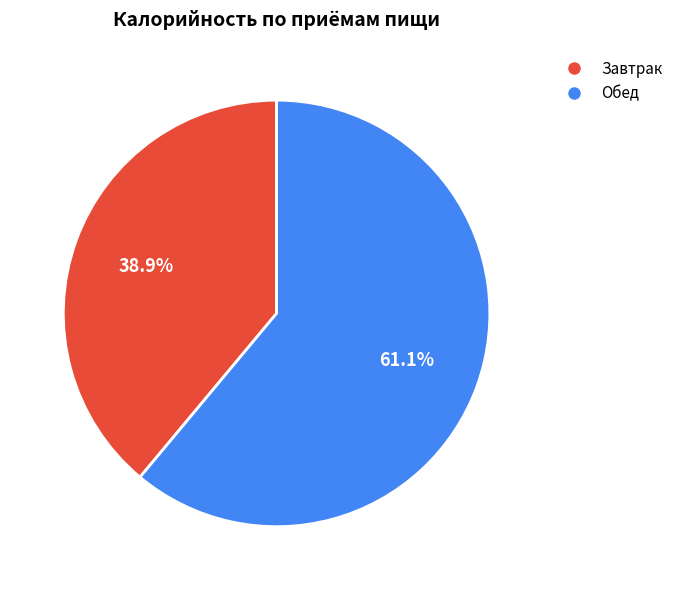

To the nearest percent, what is the difference between the largest and smallest slice percentages?

22%